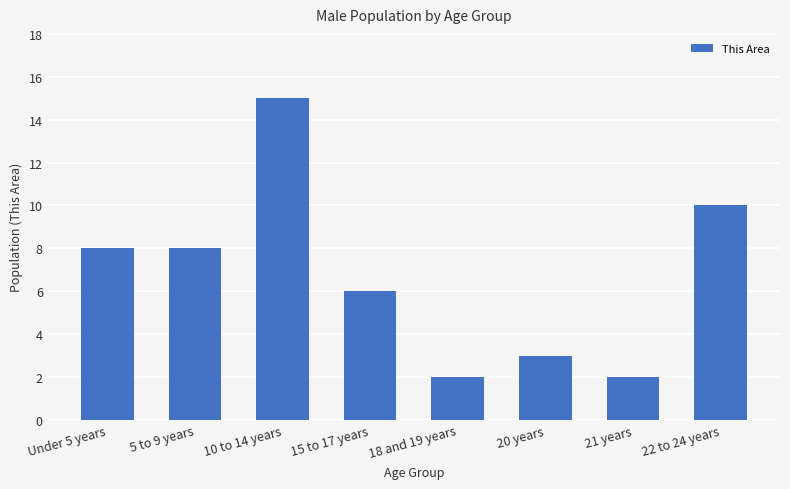

What is the approximate value at Under 5 years, to the nearest 5?

10